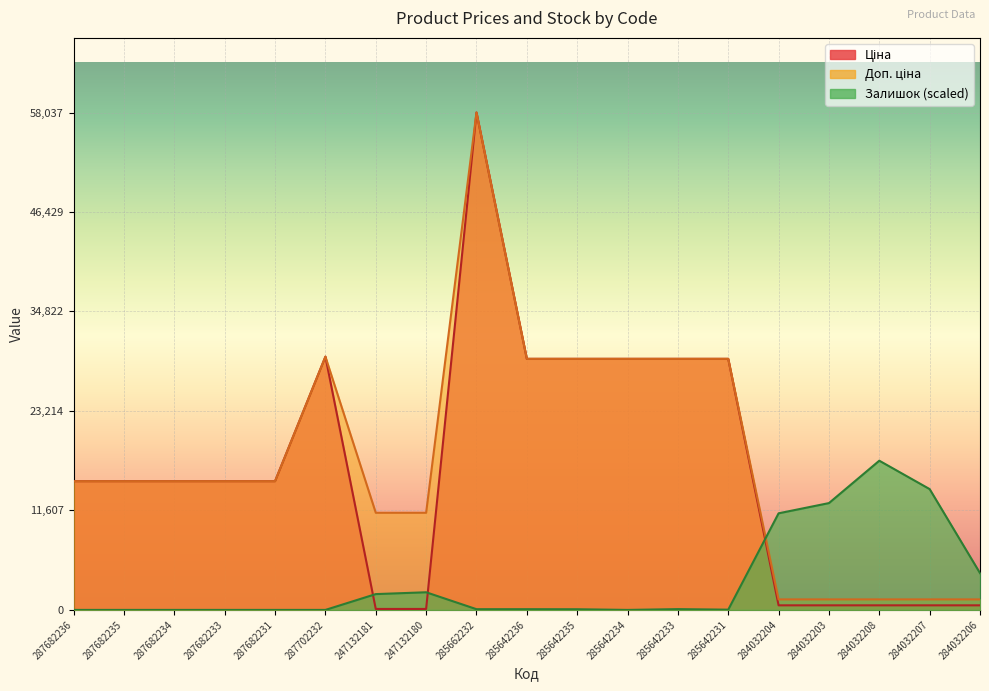

Which category has the highest value in the Залишок series?

284032208